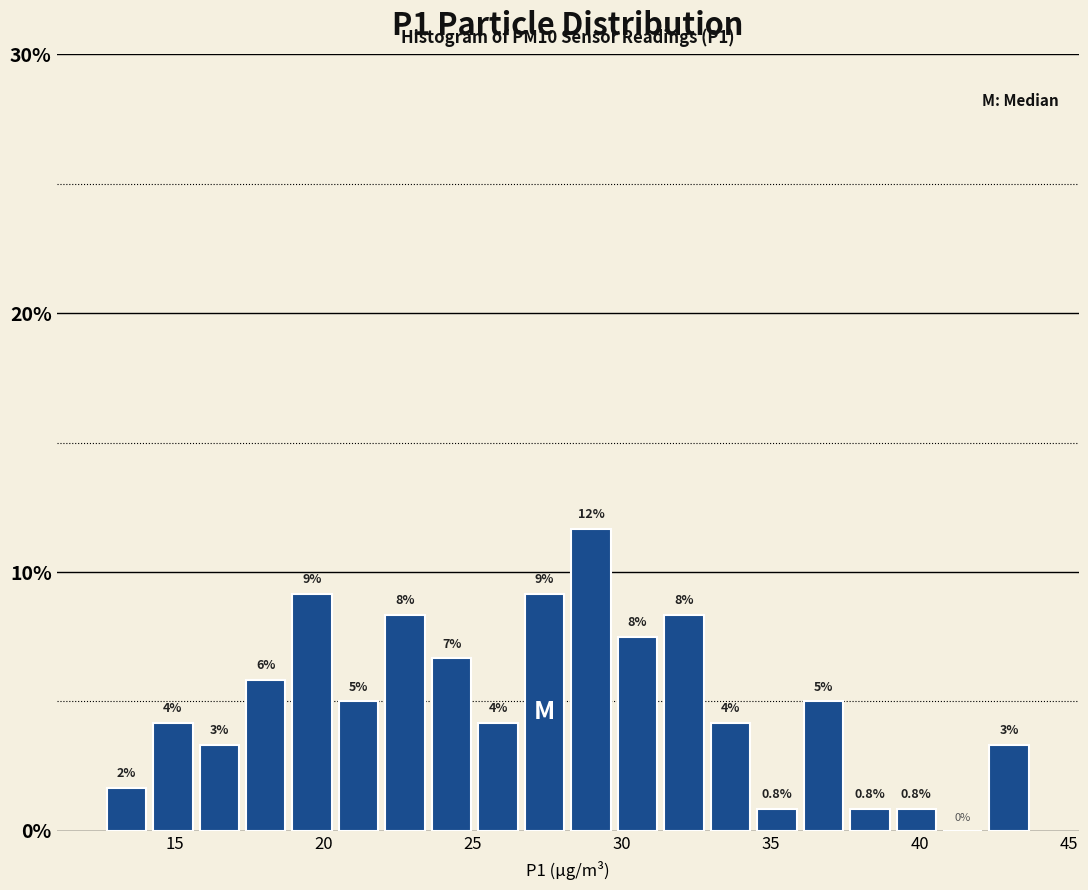

Around what value on the x-axis is the tallest bar? Give the approximate position of its centre, as read against the axis.

29.0